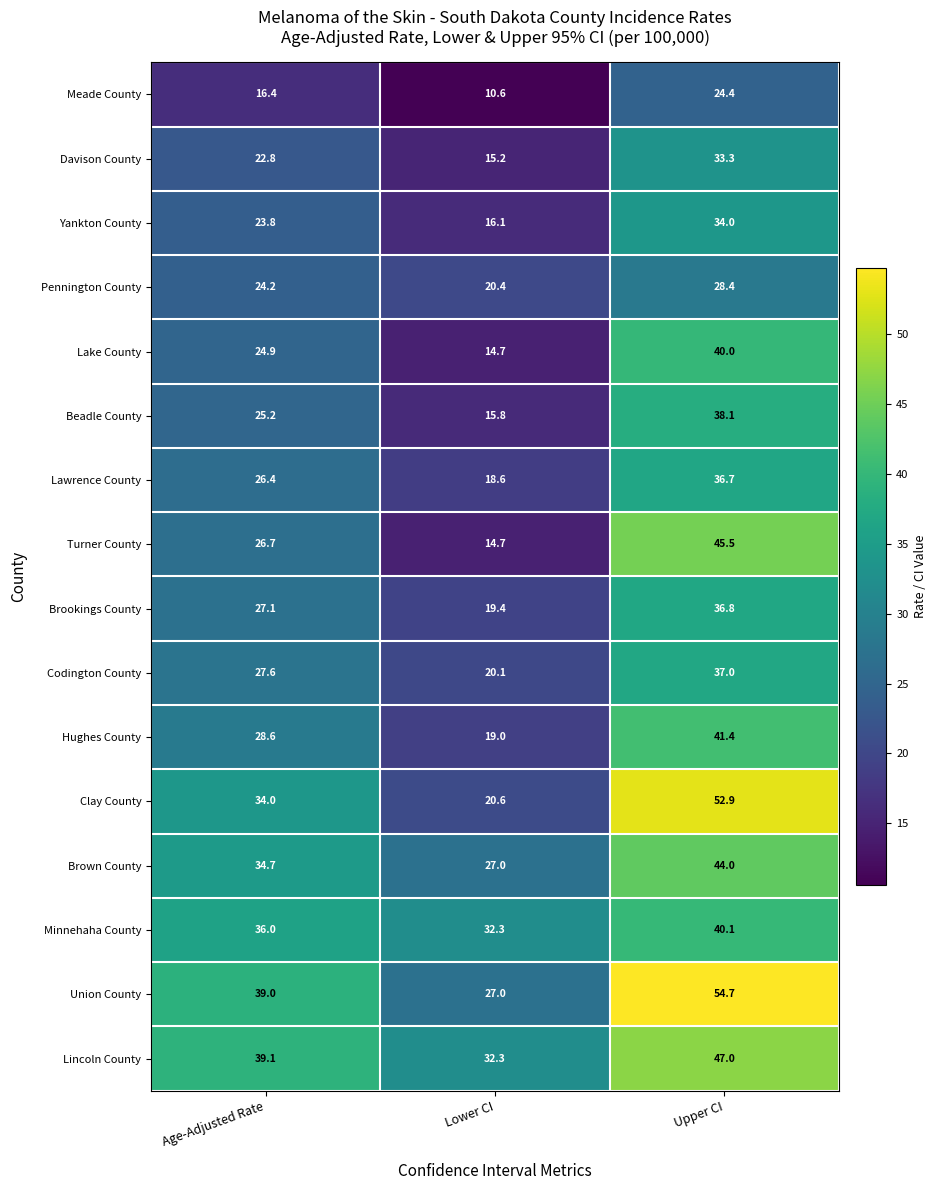

True or false: Pennington County has a value of 20.4 at Lower CI.

True